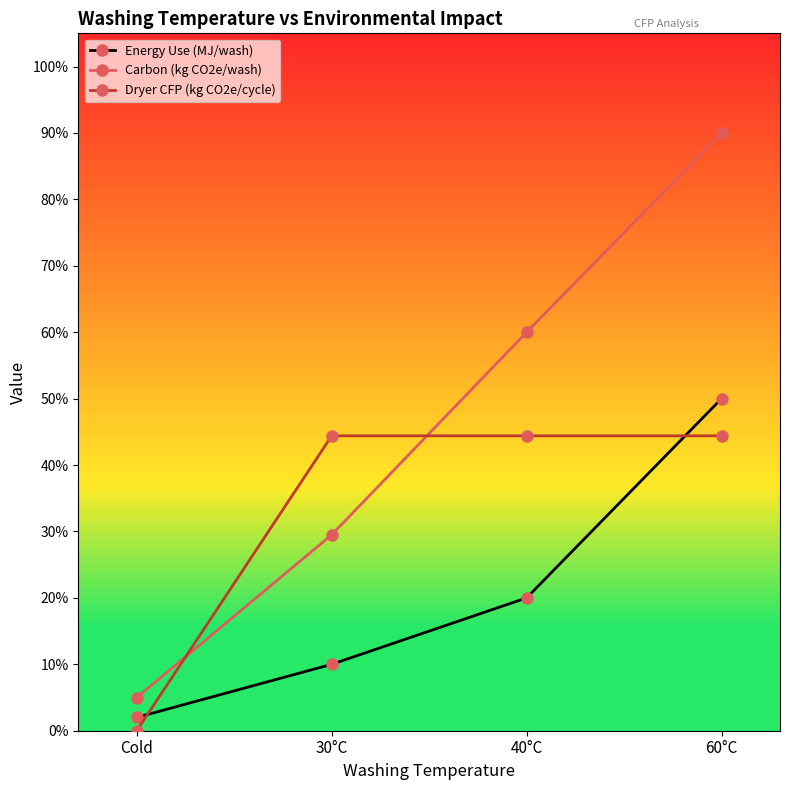

Where is Carbon (kg CO2e/wash) nearest to the value 0?

Cold